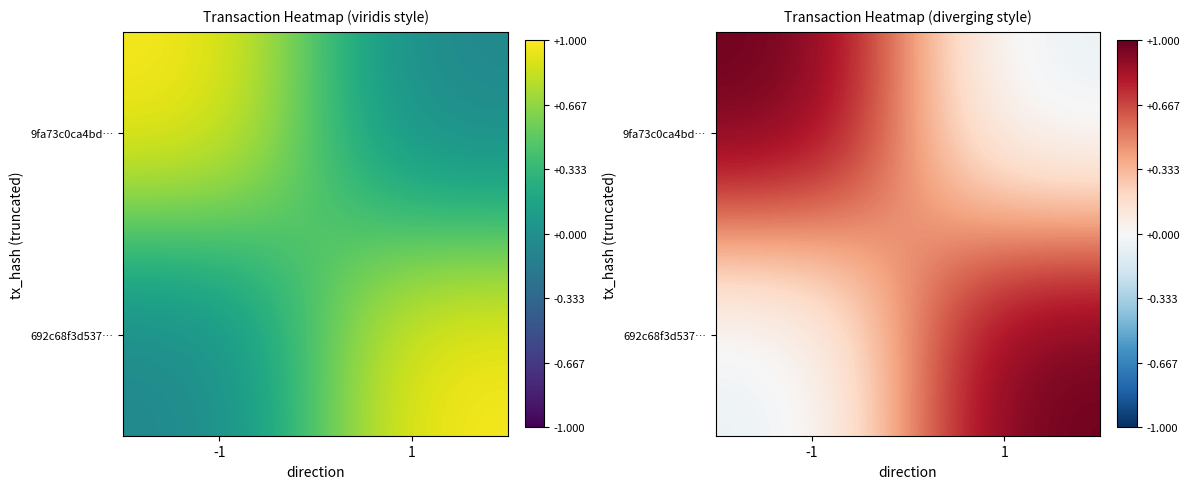

What is the highest value of the 692c68f3d537… series?

1.0